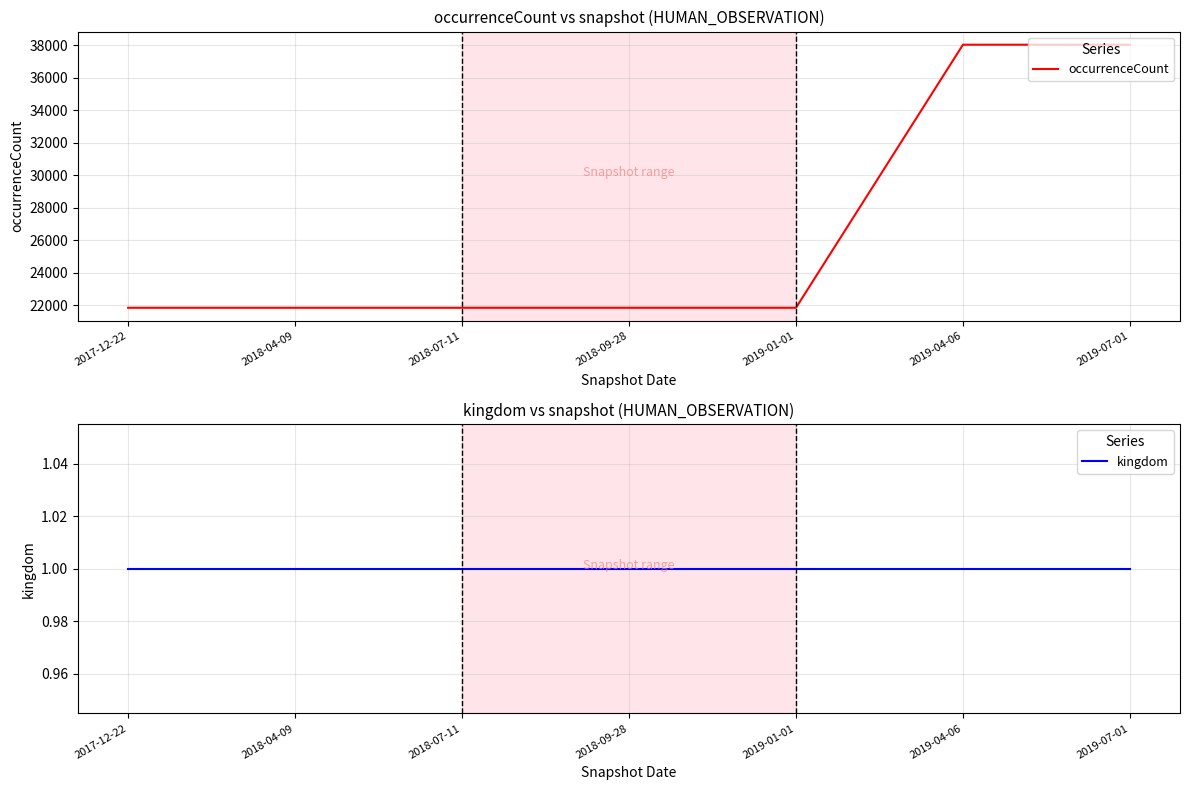

List the series in order of their overall mean, highest first.

occurrenceCount, kingdom